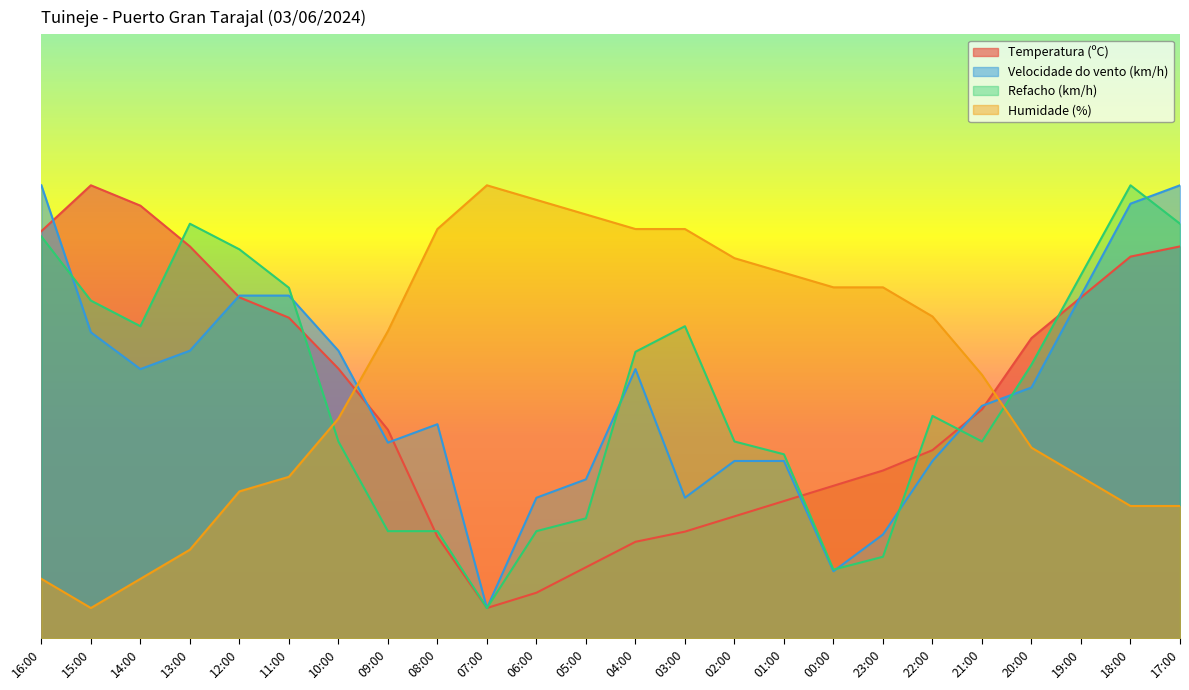

Which has a higher value, 04:00 or 20:00?

20:00